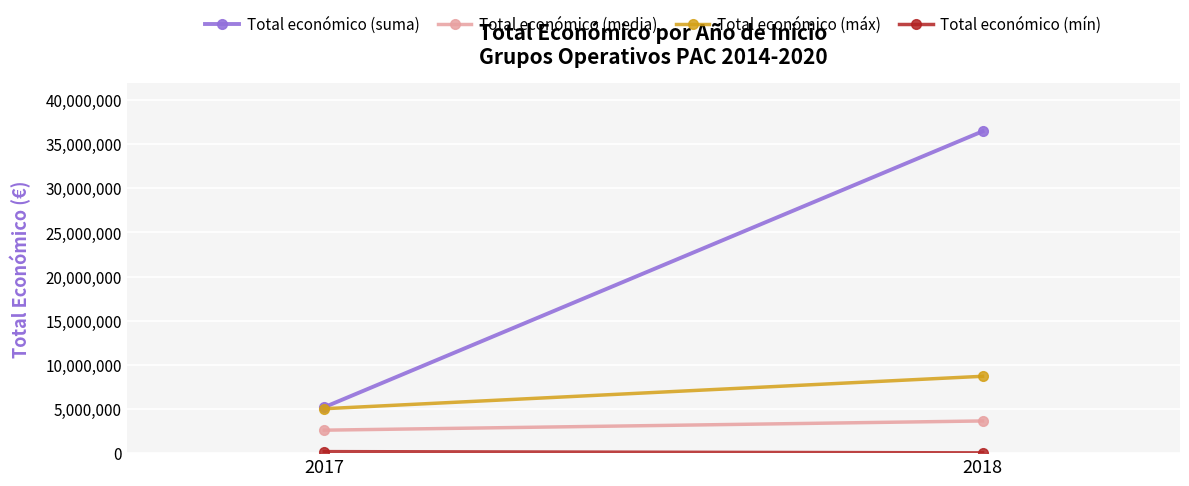

What is the difference between the maximum and minimum values in the Total económico (suma) series?

31239308.0